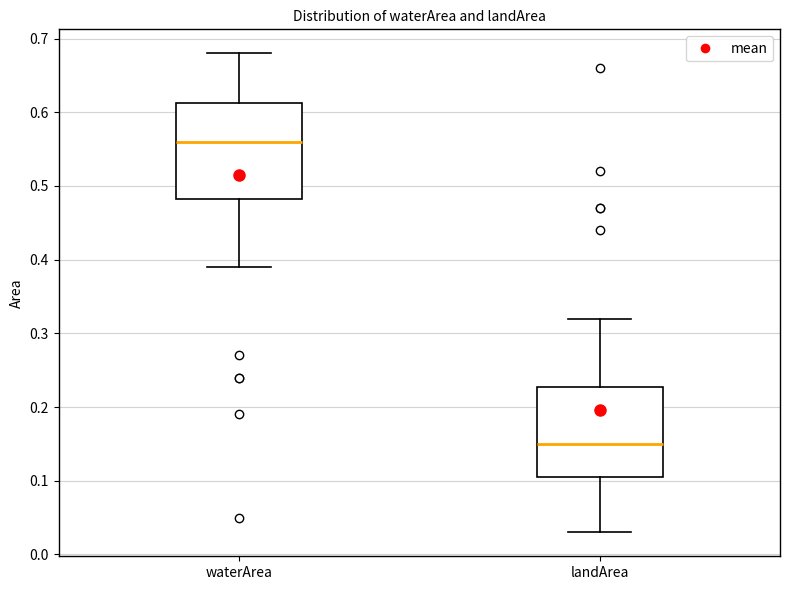

Which box has the highest median line?

waterArea